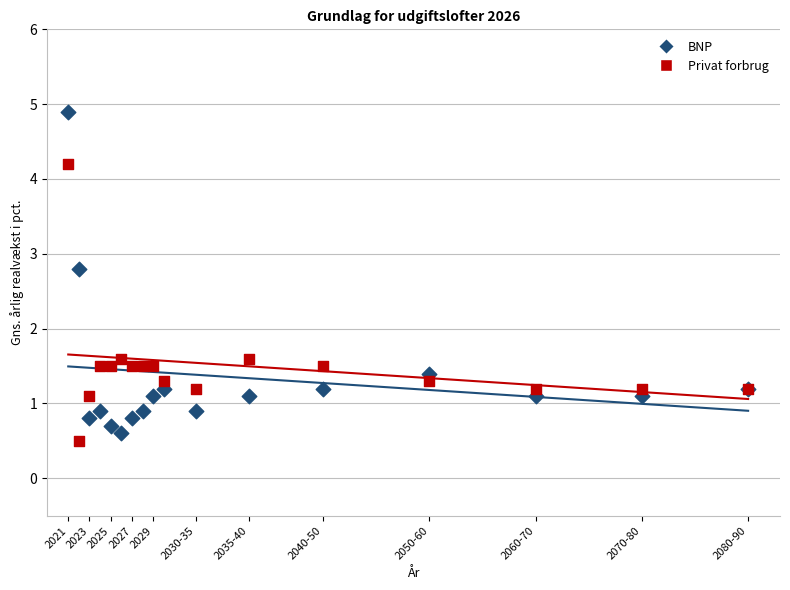

What are all the series names shown in the legend?

BNP, Privat forbrug